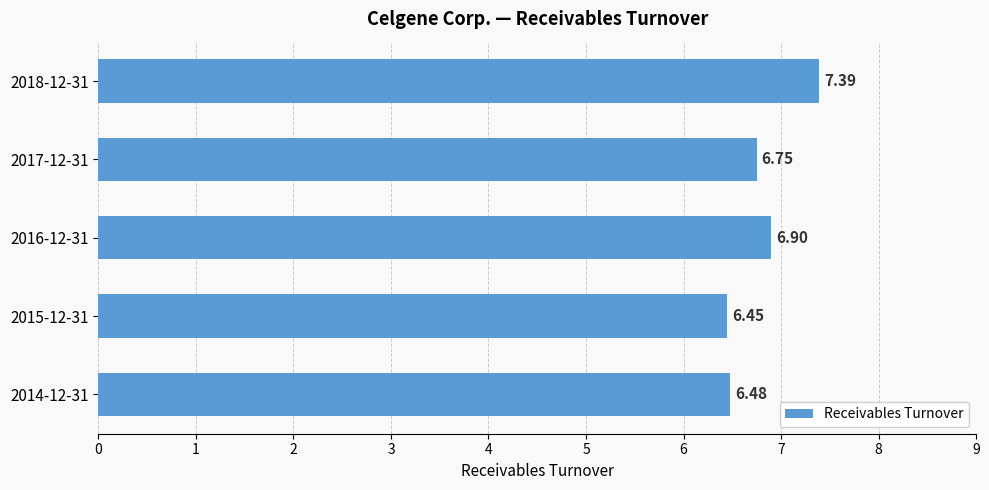

List the labels in order of value, smallest first.

2015-12-31, 2014-12-31, 2017-12-31, 2016-12-31, 2018-12-31